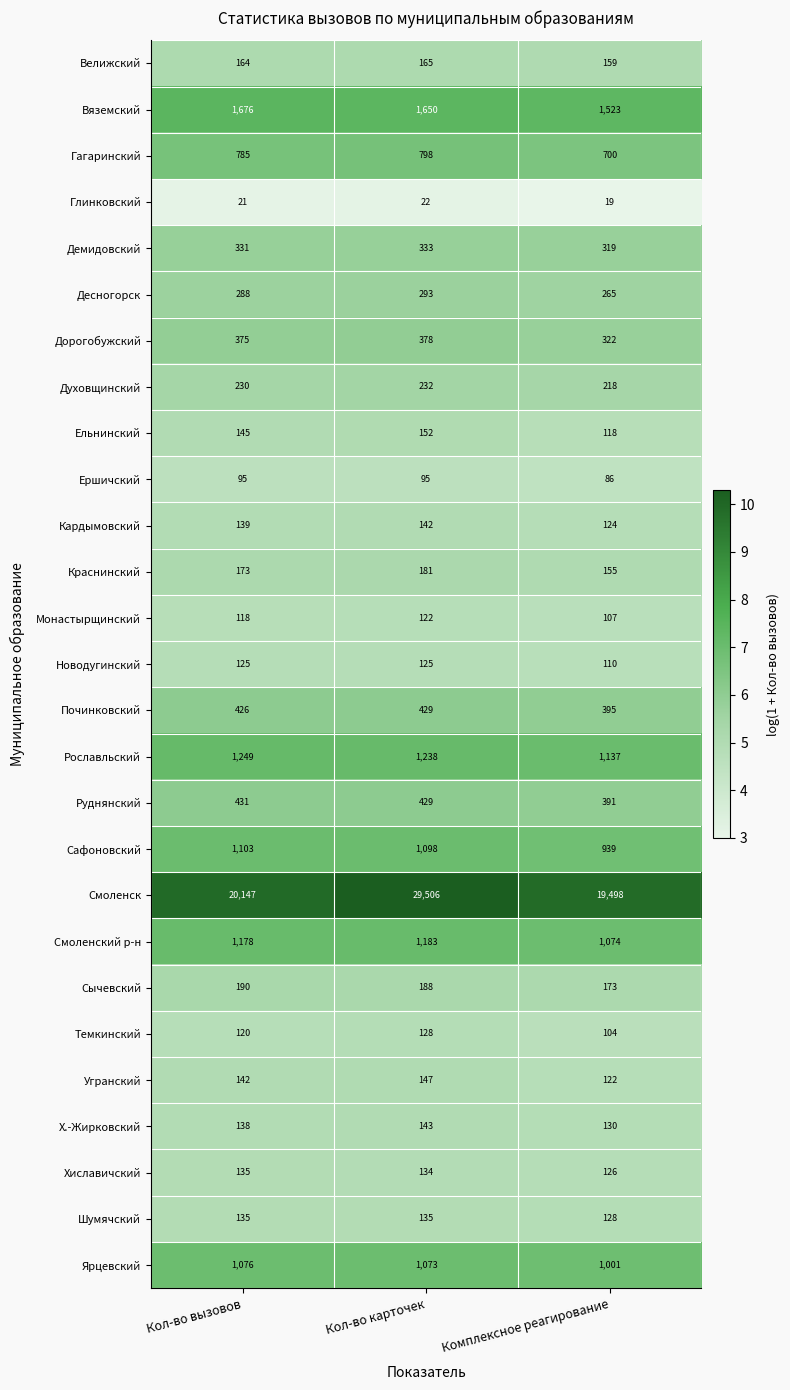

How many distinct data groups are displayed?

27